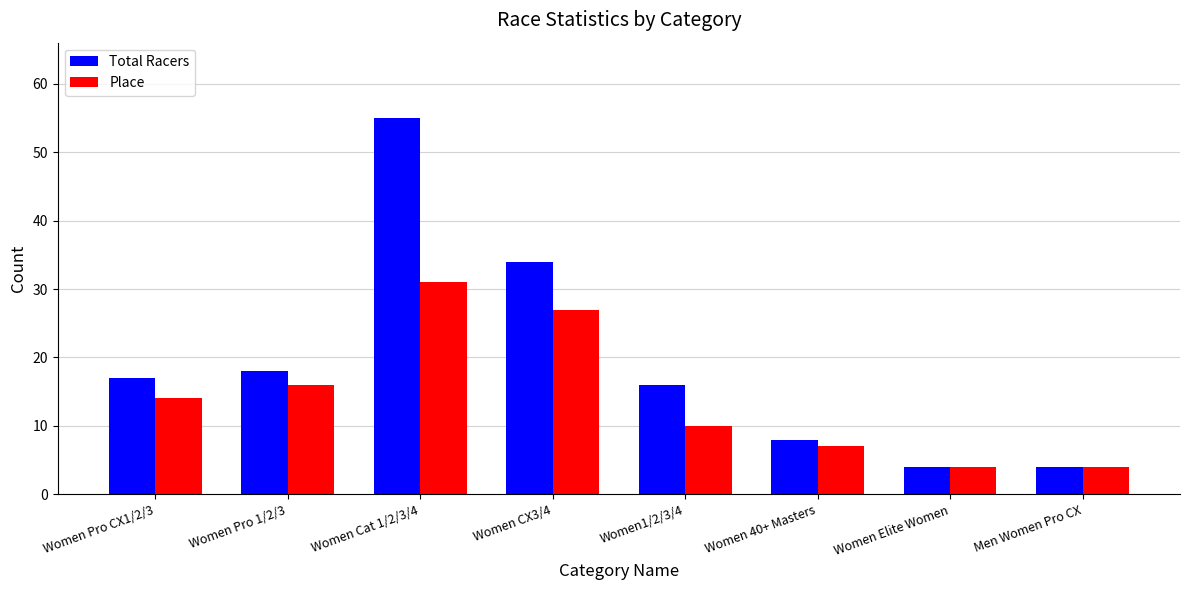

What is the value of the Total Racers bar at the 4th from the left?

34